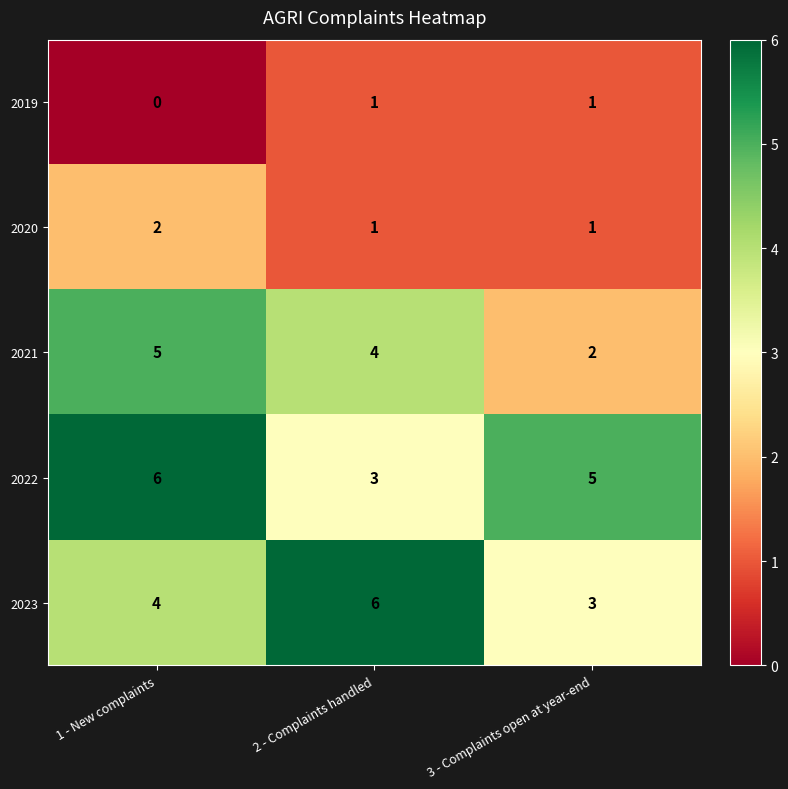

Count the 2023 values in the range 3 to 6.

3